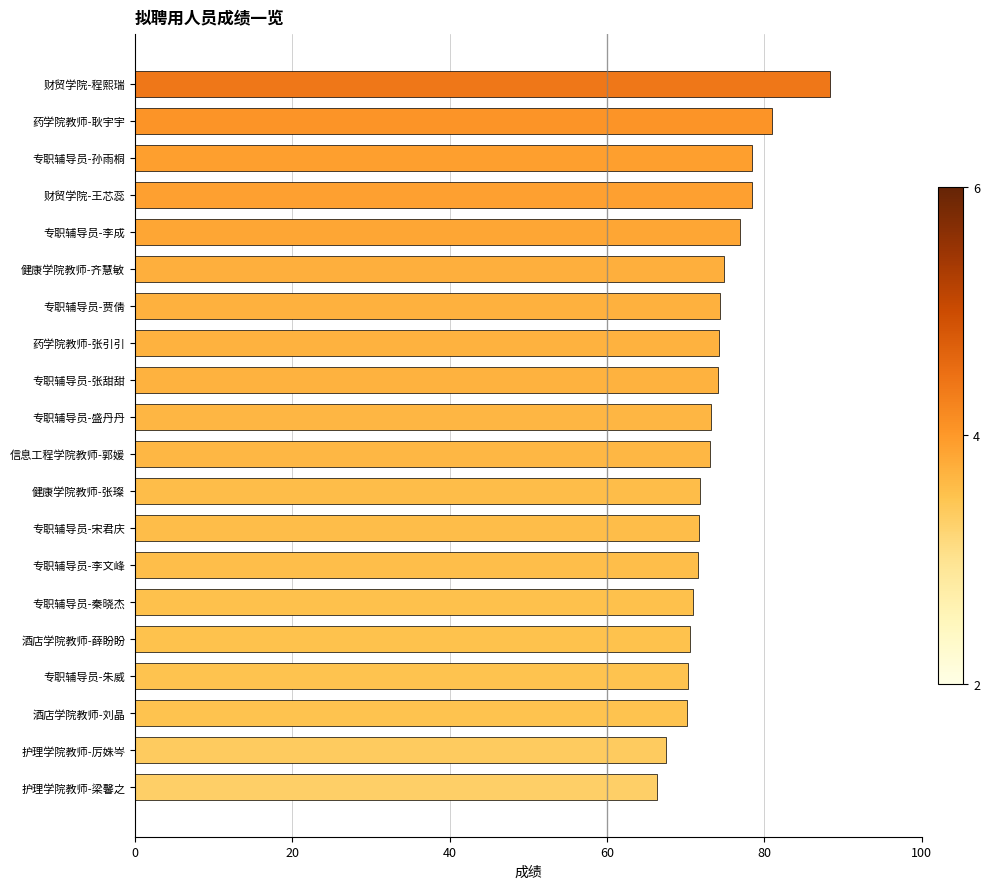

Which has a higher value, 财贸学院-王芯蕊 or 药学院教师-耿宇宇?

药学院教师-耿宇宇